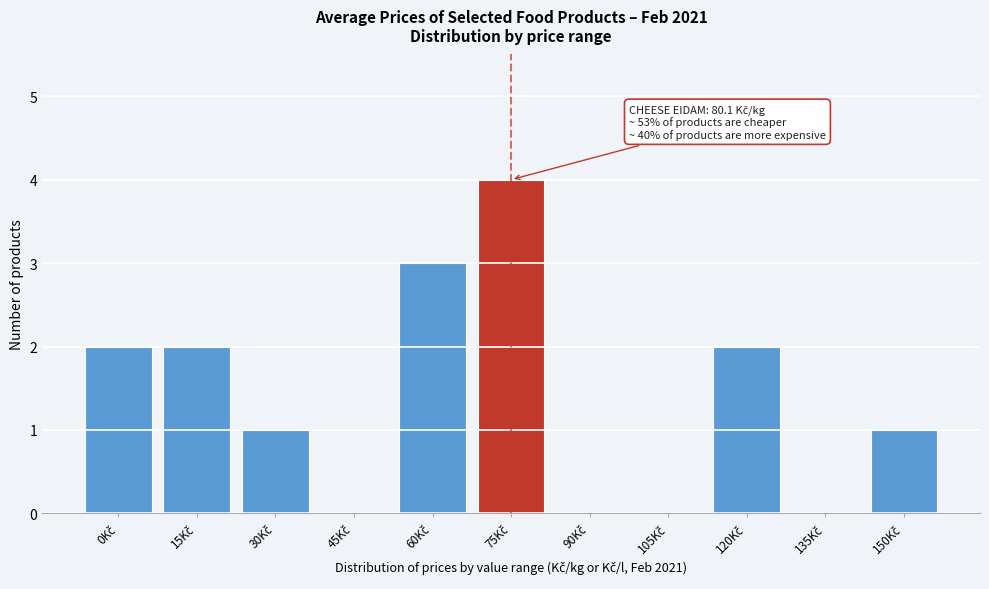

What is the sum of all values?

15